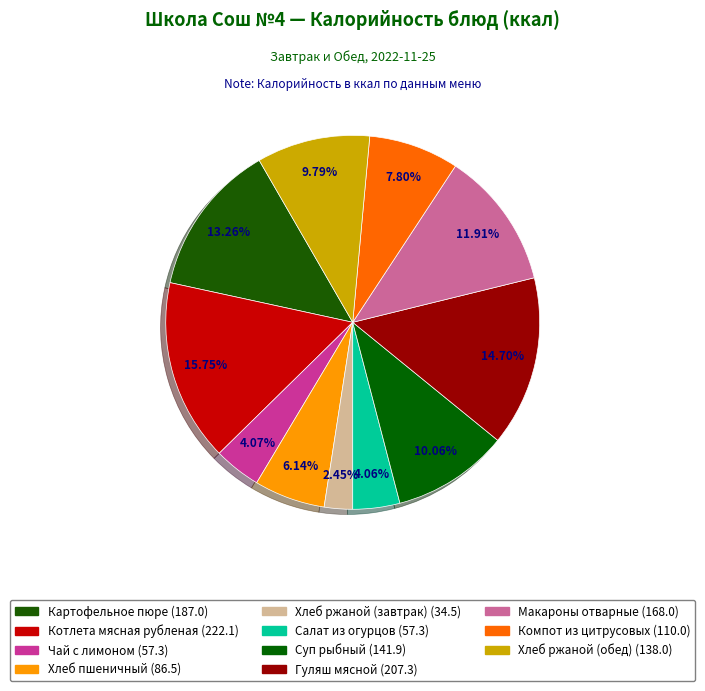

To the nearest percent, what portion does Гуляш мясной represent?

15%